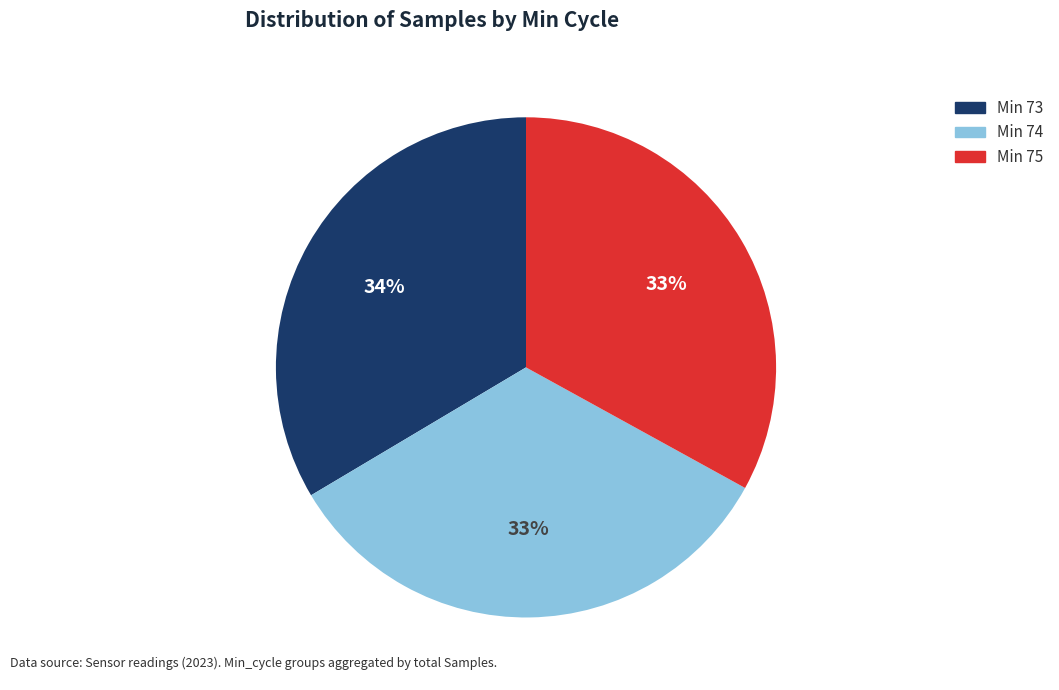

Is there a majority slice in this chart?

No